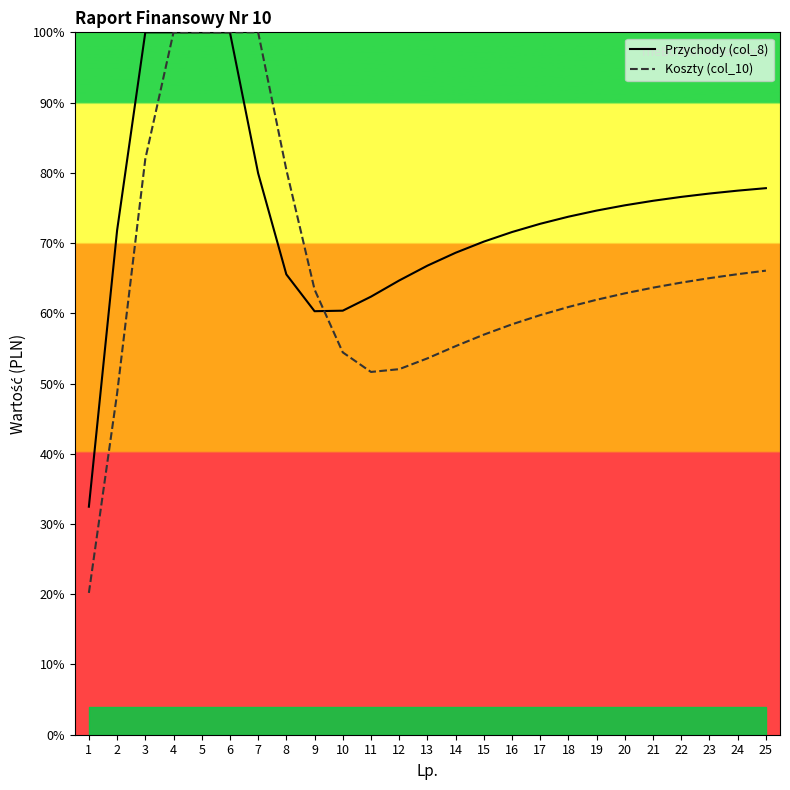

What is the difference between the highest and lowest values at 25?

11.7